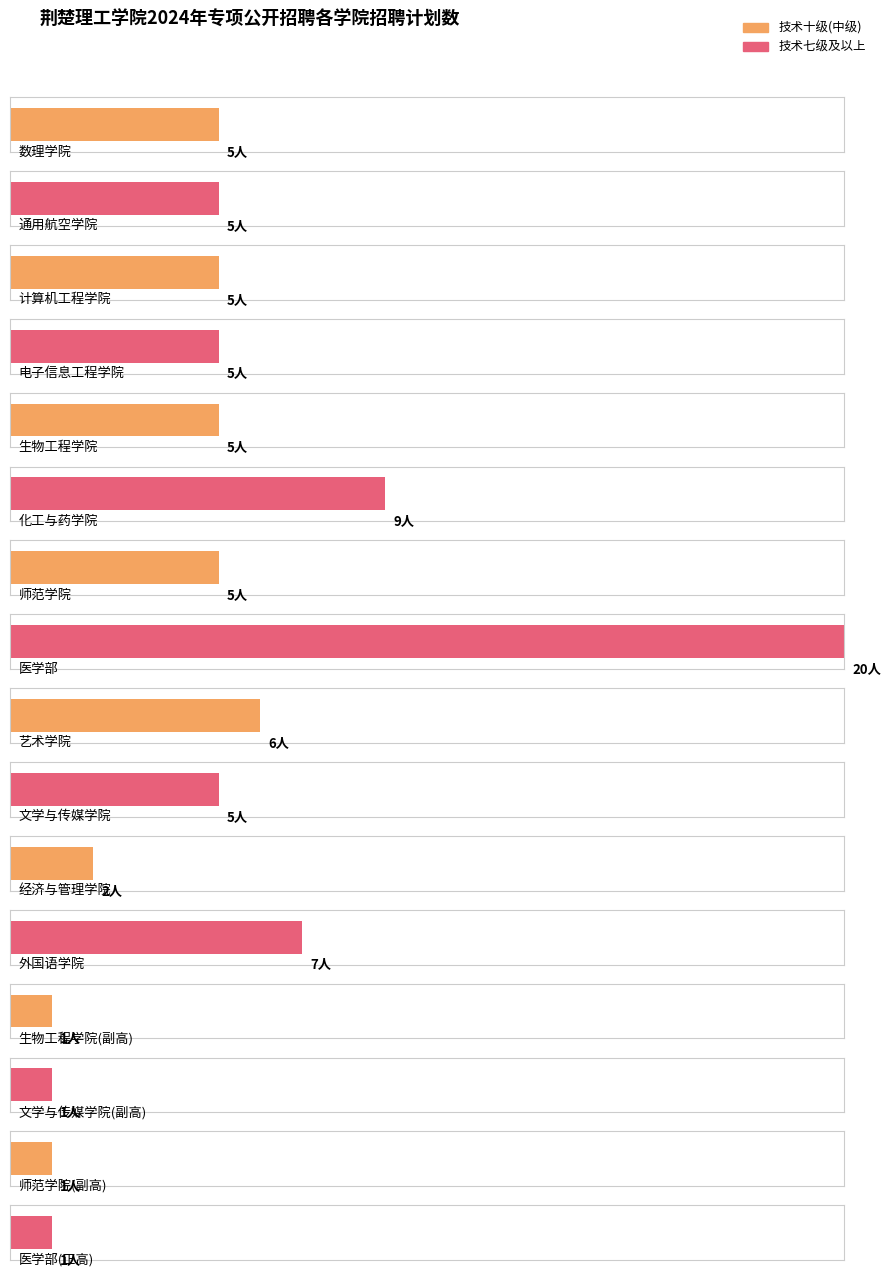

Reading left to right, what are all the values shown in this chart?

5	5	5	5	5	9	5	20	6	5	2	7	1	1	1	1